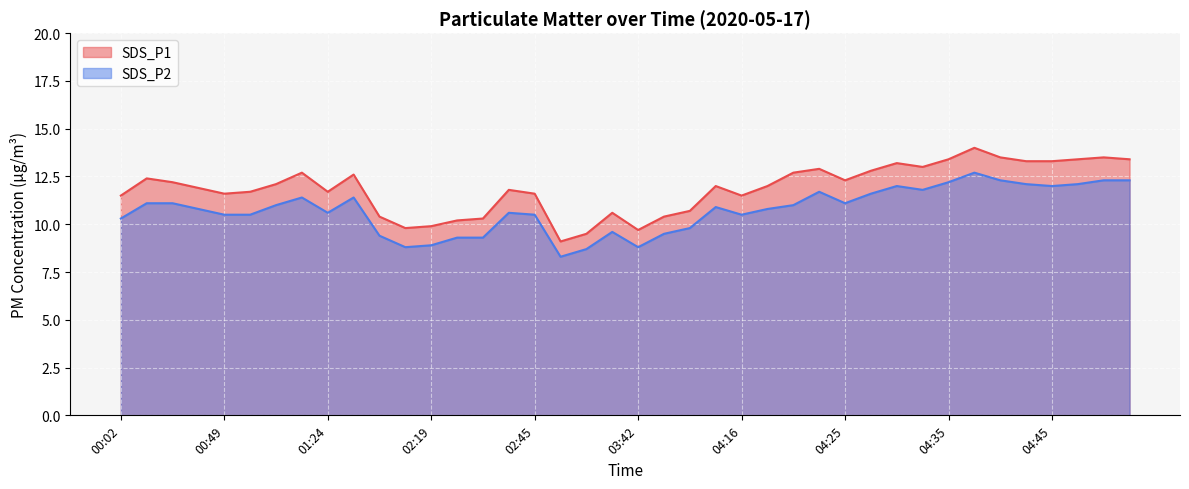

True or false: SDS_P1 and SDS_P2 cross at least once.

False